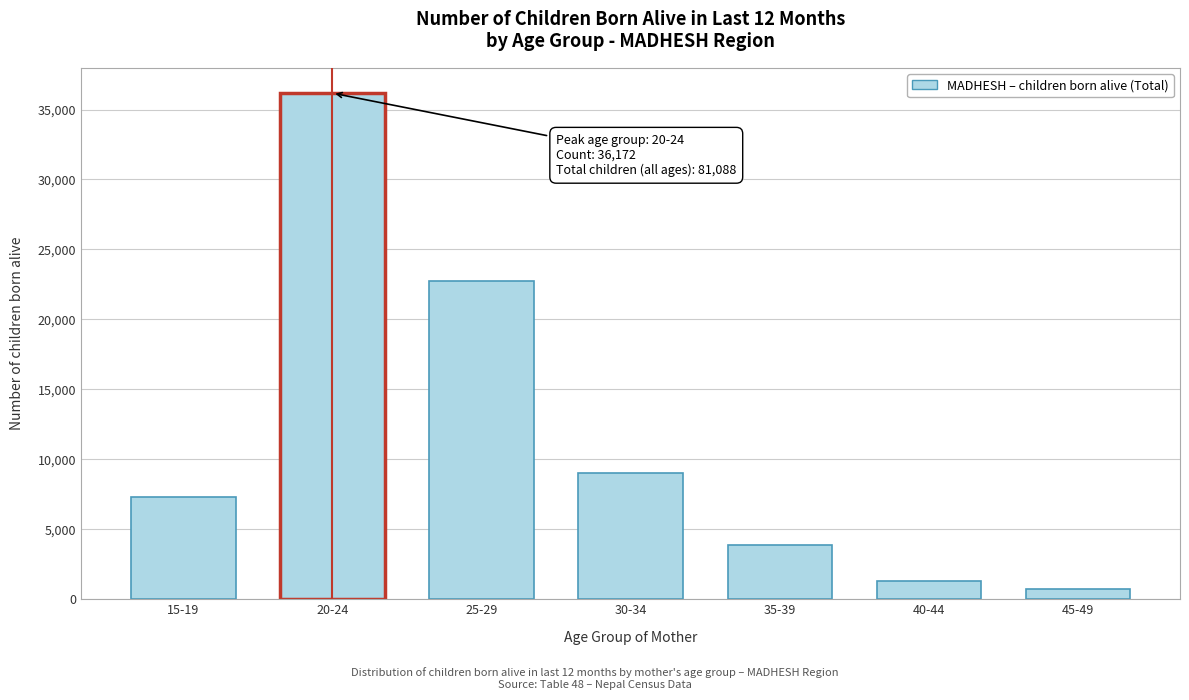

Reading left to right, transcribe all the data shown in this chart.

7296	36172	22715	9000	3882	1270	753